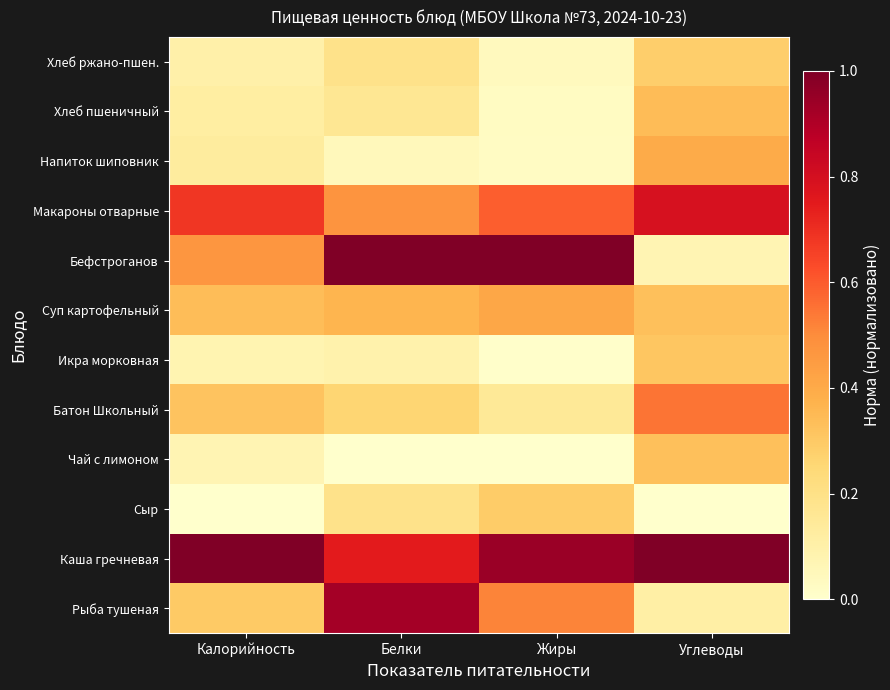

Reading left to right, what are all the values shown in this chart?

Рыба тушеная: Калорийность=0.3	Белки=0.9	Жиры=0.5	Углеводы=0.1
Каша гречневая: Калорийность=1.0	Белки=0.7	Жиры=0.9	Углеводы=1.0
Сыр: Калорийность=0.0	Белки=0.2	Жиры=0.3	Углеводы=0.0
Чай с лимоном: Калорийность=0.1	Белки=0.0	Жиры=0.0	Углеводы=0.3
Батон Школьный: Калорийность=0.3	Белки=0.3	Жиры=0.2	Углеводы=0.5
Икра морковная: Калорийность=0.1	Белки=0.1	Жиры=0.0	Углеводы=0.3
Суп картофельный: Калорийность=0.3	Белки=0.4	Жиры=0.4	Углеводы=0.3
Бефстроганов: Калорийность=0.5	Белки=1.0	Жиры=1.0	Углеводы=0.1
Макароны отварные: Калорийность=0.7	Белки=0.5	Жиры=0.6	Углеводы=0.8
Напиток шиповник: Калорийность=0.1	Белки=0.0	Жиры=0.0	Углеводы=0.4
Хлеб пшеничный: Калорийность=0.1	Белки=0.2	Жиры=0.0	Углеводы=0.3
Хлеб ржано-пшен.: Калорийность=0.1	Белки=0.2	Жиры=0.0	Углеводы=0.3